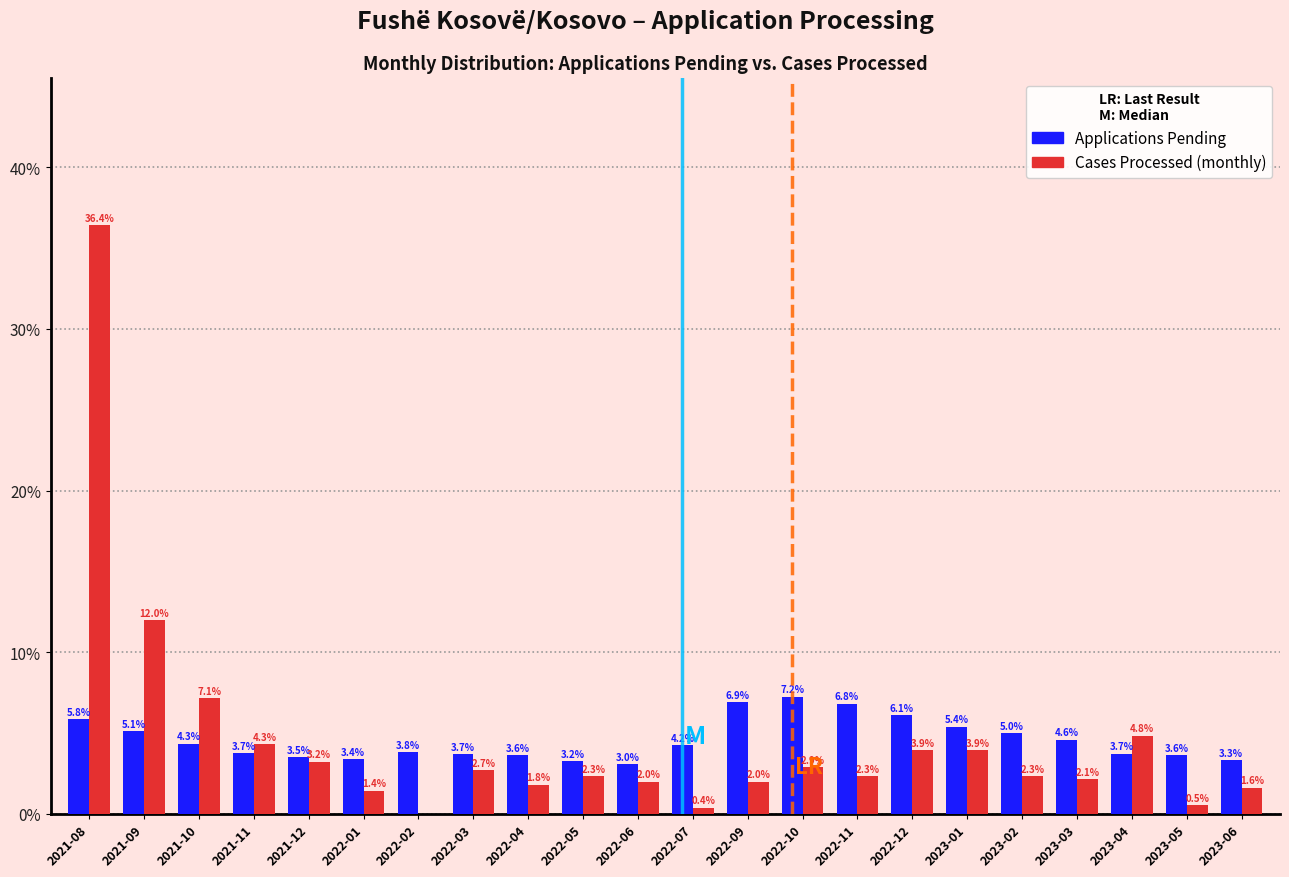

What is the total value across all series at 2023-02?

7.3